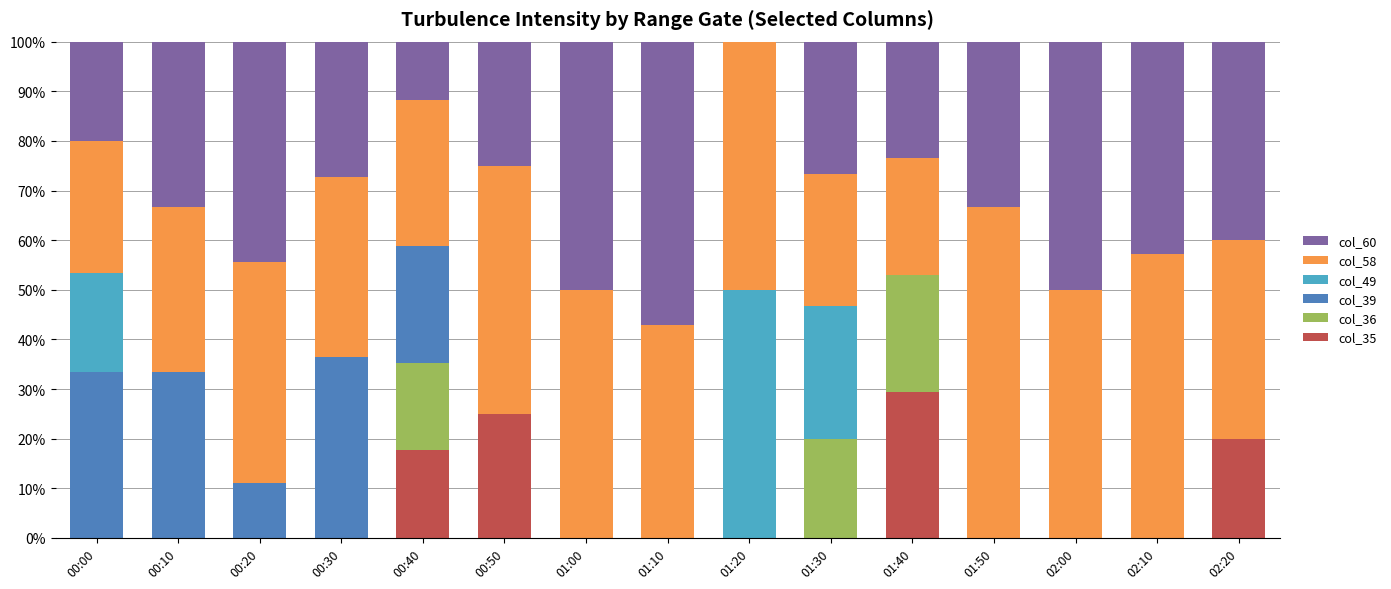

What is the sum of all col_35 values?

92.1